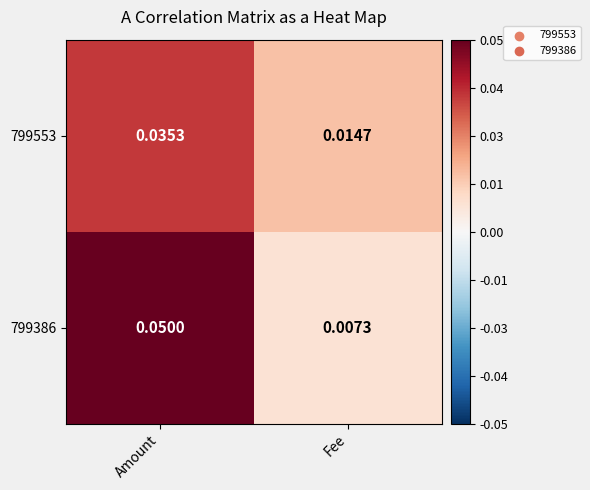

Rank the categories by 799553 value from highest to lowest.

Amount, Fee